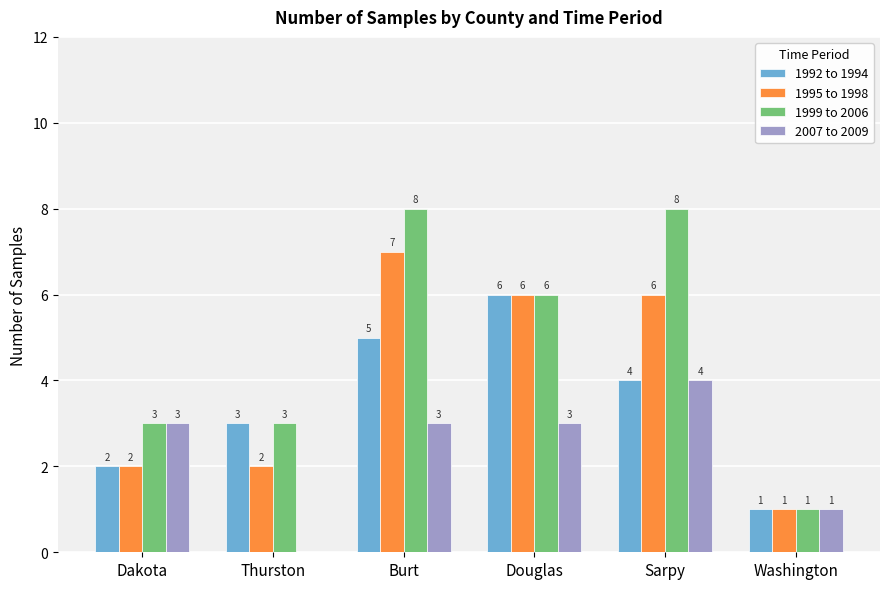

What are all the series names shown in the legend?

1992 to 1994, 1995 to 1998, 1999 to 2006, 2007 to 2009